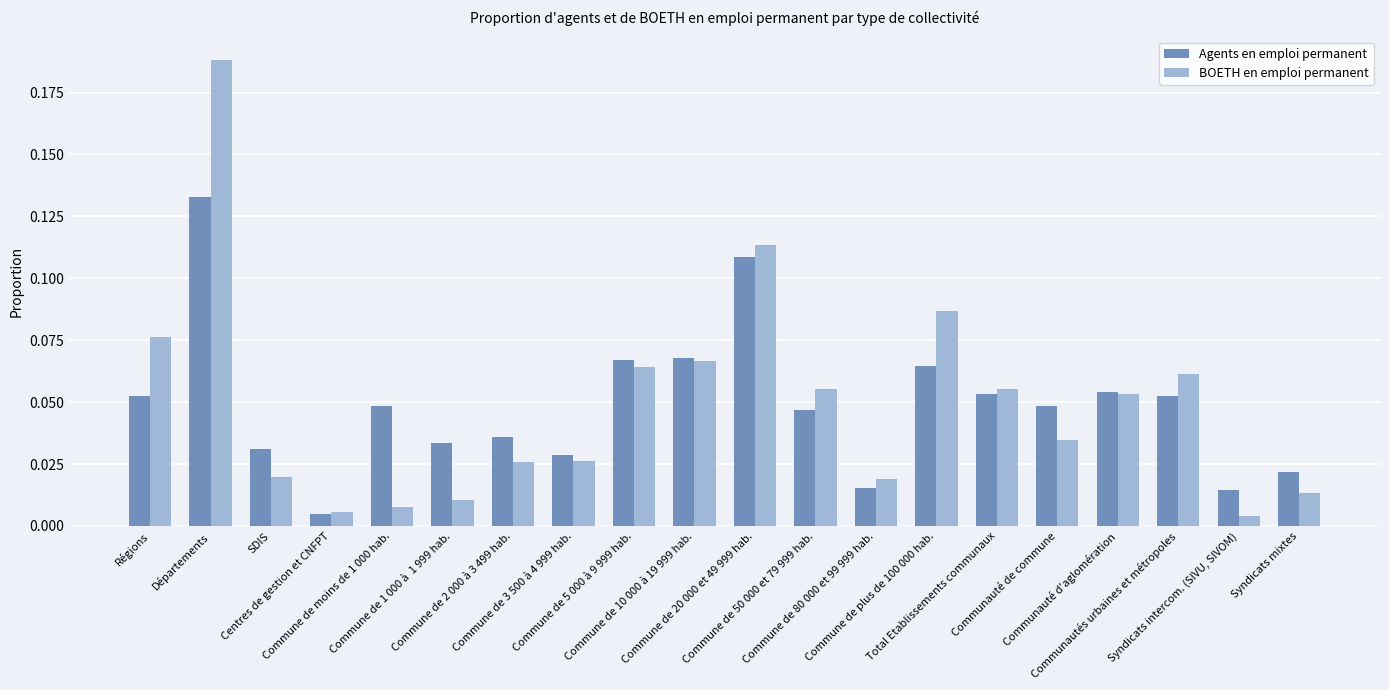

What position from the left is Communautés urbaines et métropoles?

18